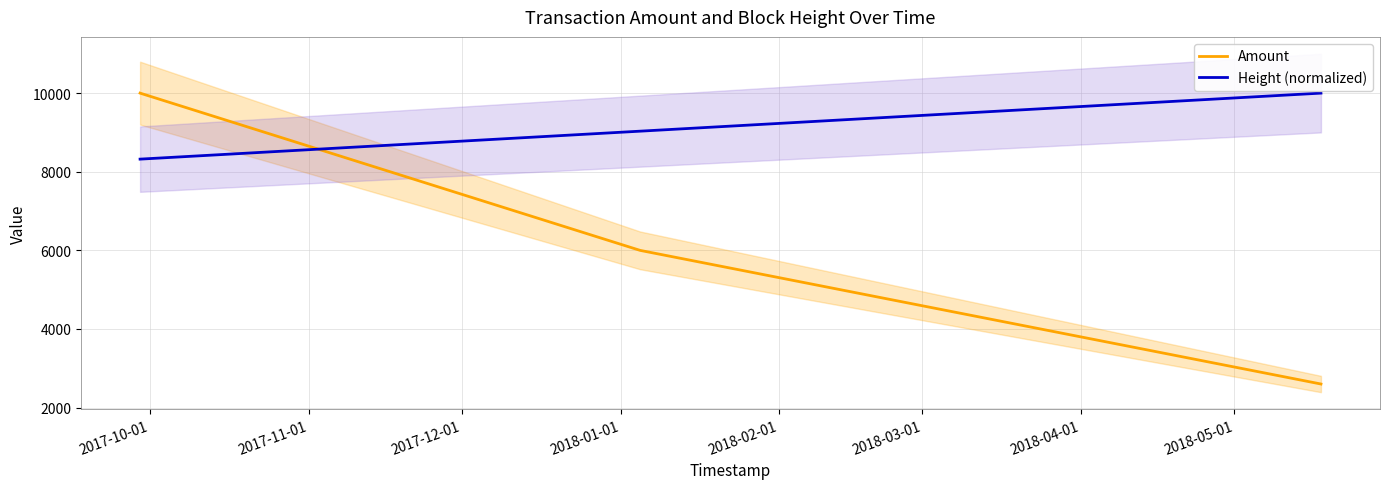

What is the lowest value of the Amount series?

2599.0